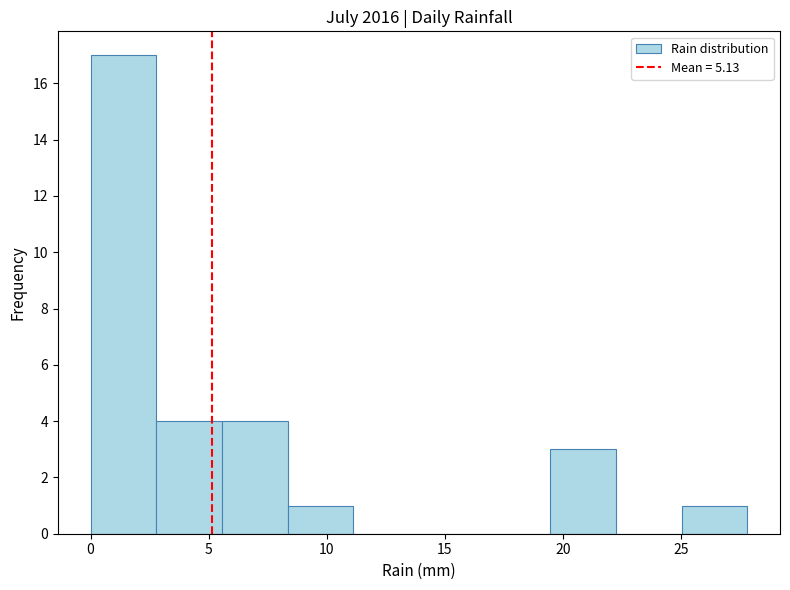

Reading left to right, list every bar in this chart as the range it spans on the x-axis followed by its height. Neither the bar edges nor the heights are printed on the chart, so give them approximately, as read against the axes.

0.0 to 3.0: 17
3.0 to 5.5: 4
5.5 to 8.5: 4
8.5 to 11.0: 1
11.0 to 14.0: 0
14.0 to 16.5: 0
16.5 to 19.5: 0
19.5 to 22.0: 3
22.0 to 25.0: 0
25.0 to 28.0: 1